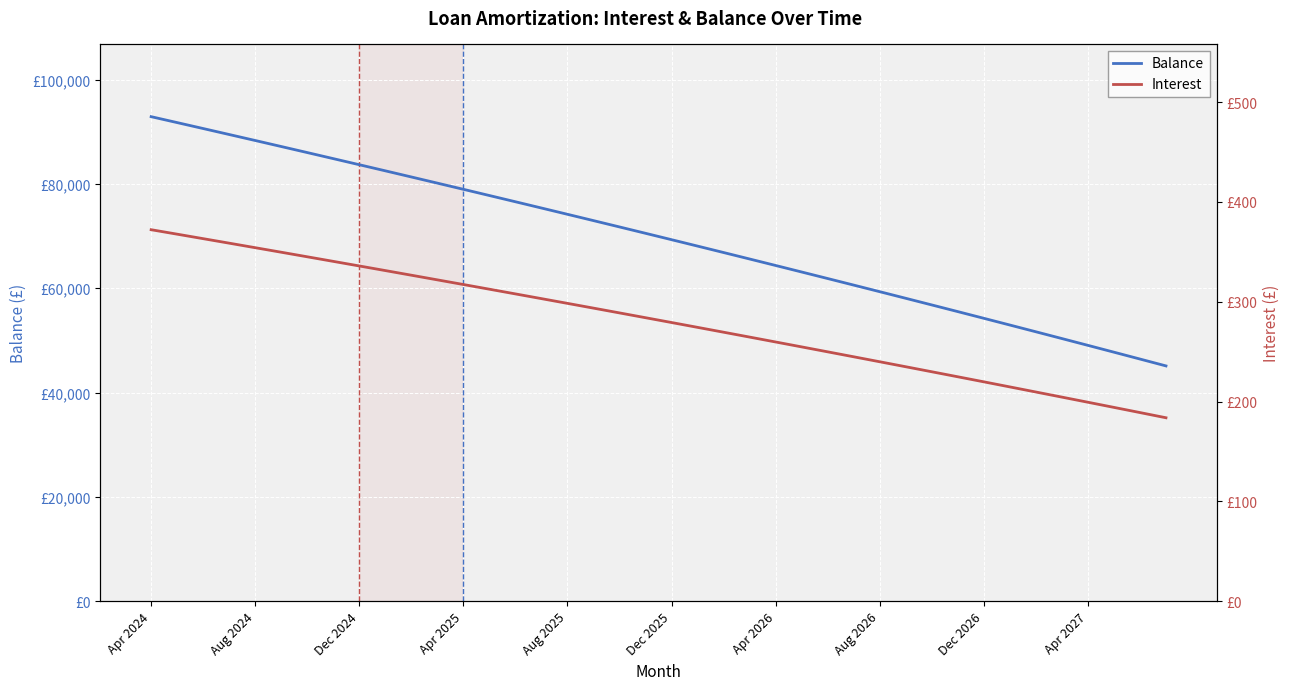

Where does the Balance series first go above 70522?

Apr 2024